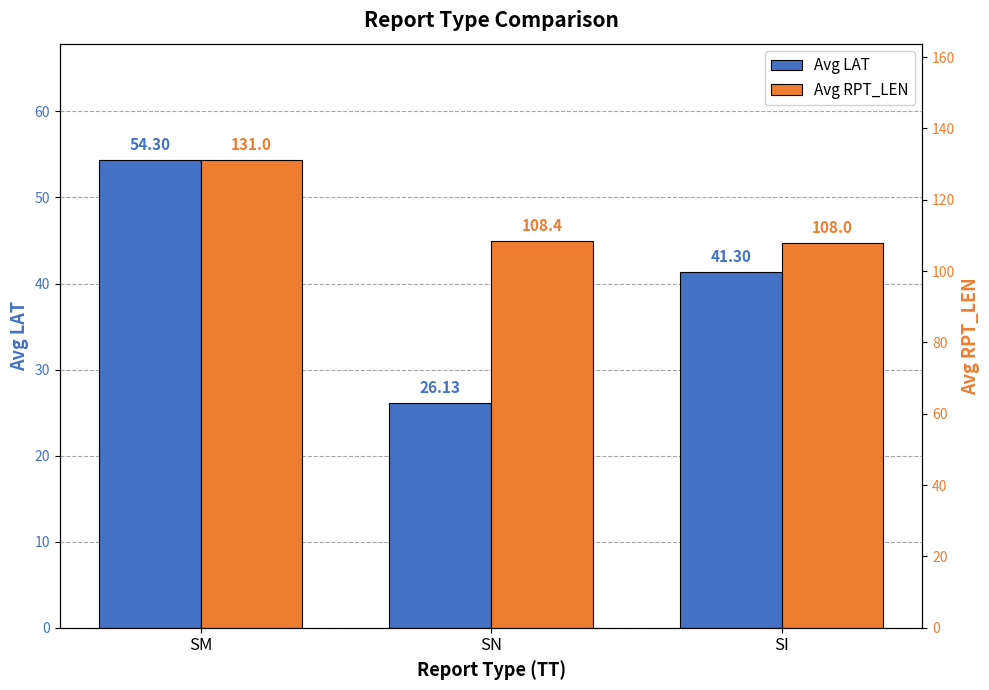

How many values in the Avg RPT_LEN series exceed 108?

2